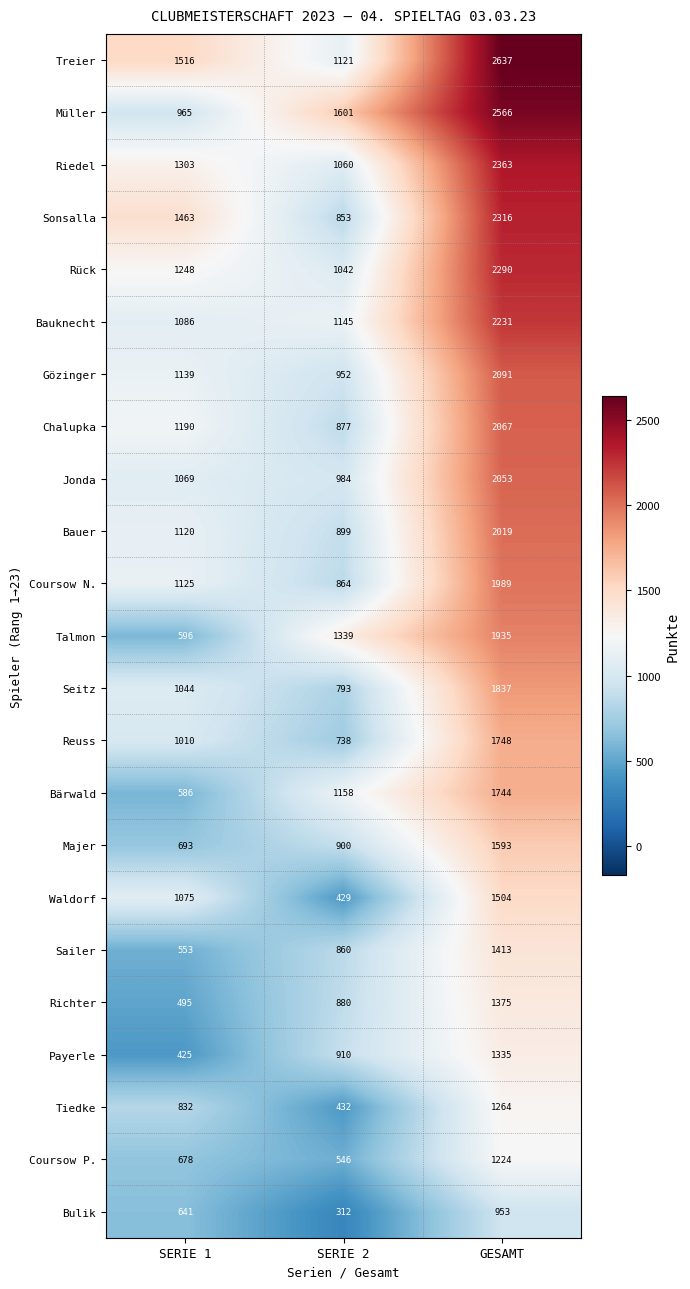

Which category has the lowest value across all series?

SERIE 2